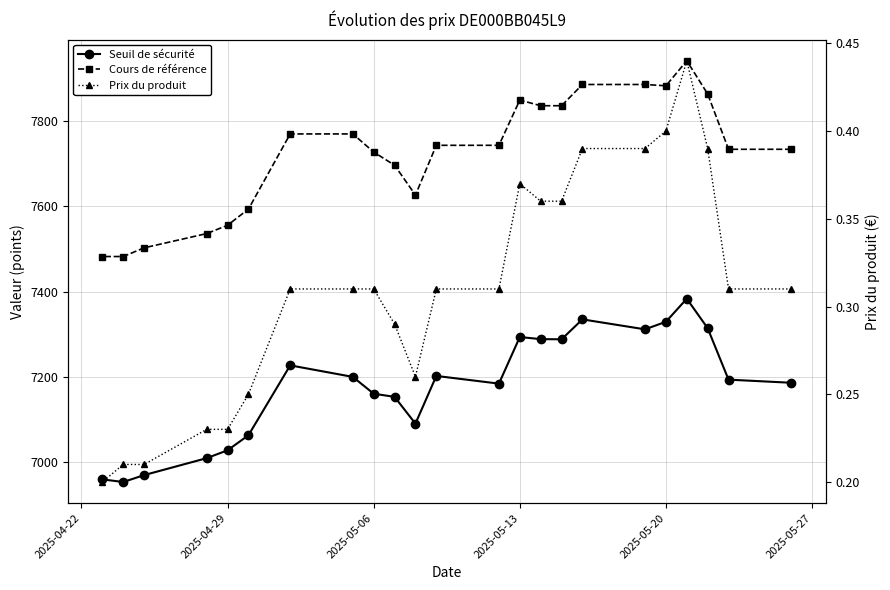

Between 2025-04-29 and 2025-05-20, which series saw the biggest shift?

Cours de référence